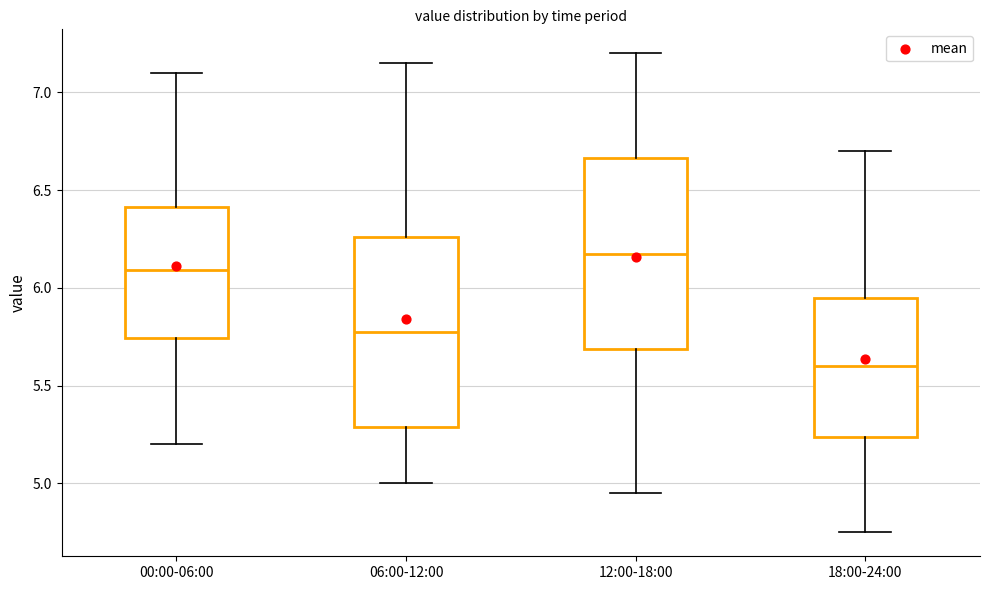

Which box's median line is the highest?

12:00-18:00